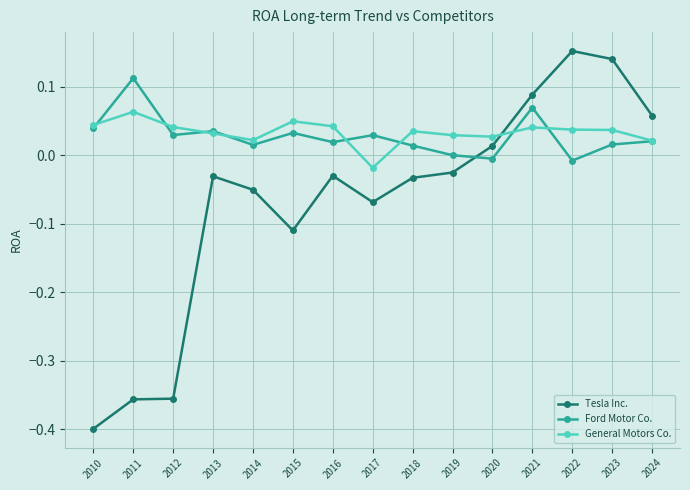

What is the difference between the maximum and minimum values in the Tesla Inc. series?

0.6